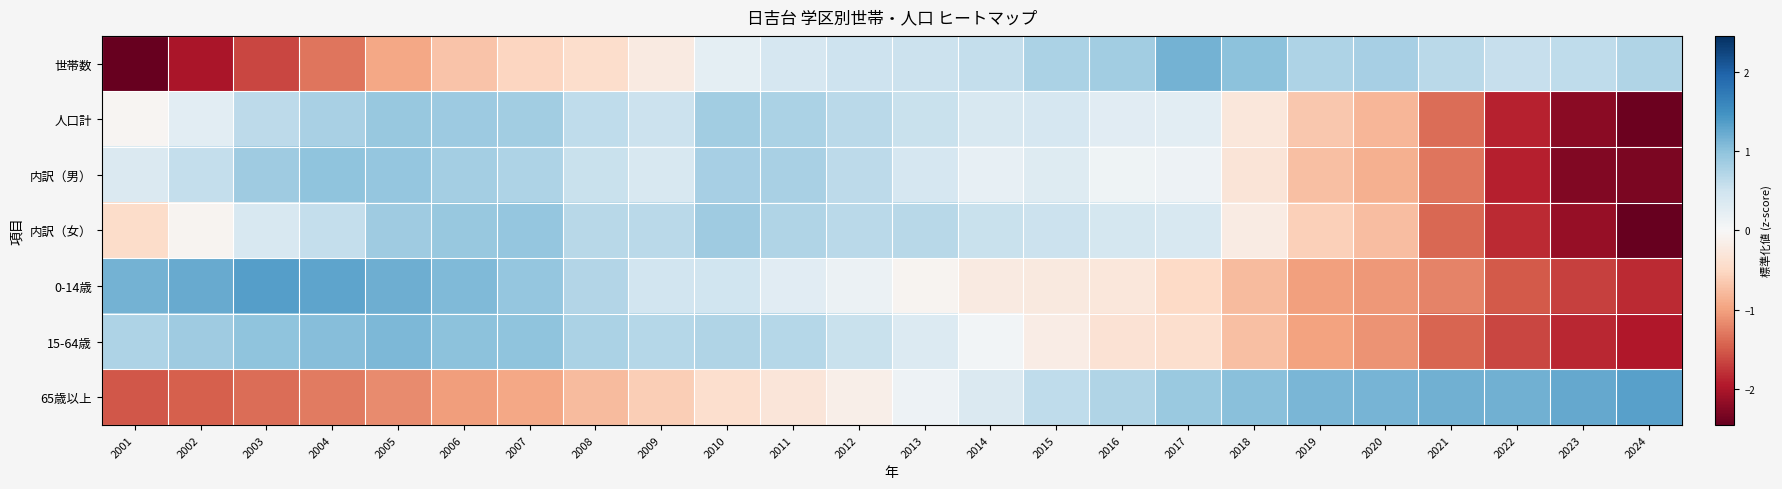

Between 2013 and 2020, which series saw the biggest shift?

内訳（女）